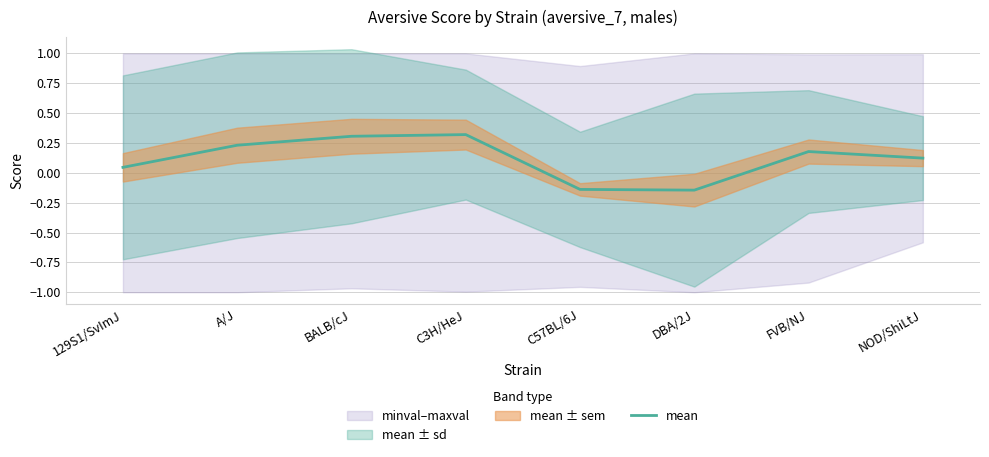

Which label corresponds to the smallest value in the chart?

DBA/2J